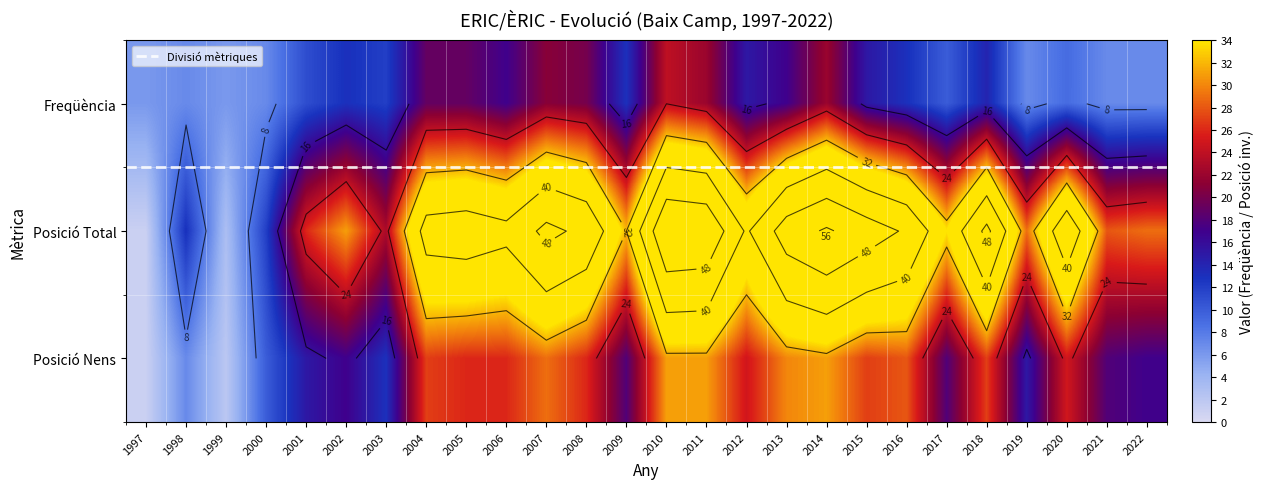

Reading left to right, what are all the values shown in this chart?

Freqüència: 1997=6	1998=7	1999=6	2000=7	2001=11	2002=13	2003=12	2004=19	2005=19	2006=17	2007=21	2008=20	2009=13	2010=24	2011=22	2012=15	2013=17	2014=22	2015=15	2016=13	2017=10	2018=14	2019=7	2020=9	2021=7	2022=7
Posició Total: 1997=1	1998=13	1999=3	2000=12	2001=26	2002=31	2003=23	2004=43	2005=44	2006=42	2007=50	2008=46	2009=32	2010=56	2011=55	2012=39	2013=52	2014=57	2015=52	2016=47	2017=34	2018=50	2019=29	2020=46	2021=28	2022=29
Posició Nens: 1997=1	1998=7	1999=2	2000=10	2001=15	2002=17	2003=13	2004=27	2005=26	2006=26	2007=29	2008=26	2009=18	2010=31	2011=31	2012=25	2013=30	2014=31	2015=27	2016=28	2017=18	2018=27	2019=15	2020=25	2021=18	2022=17